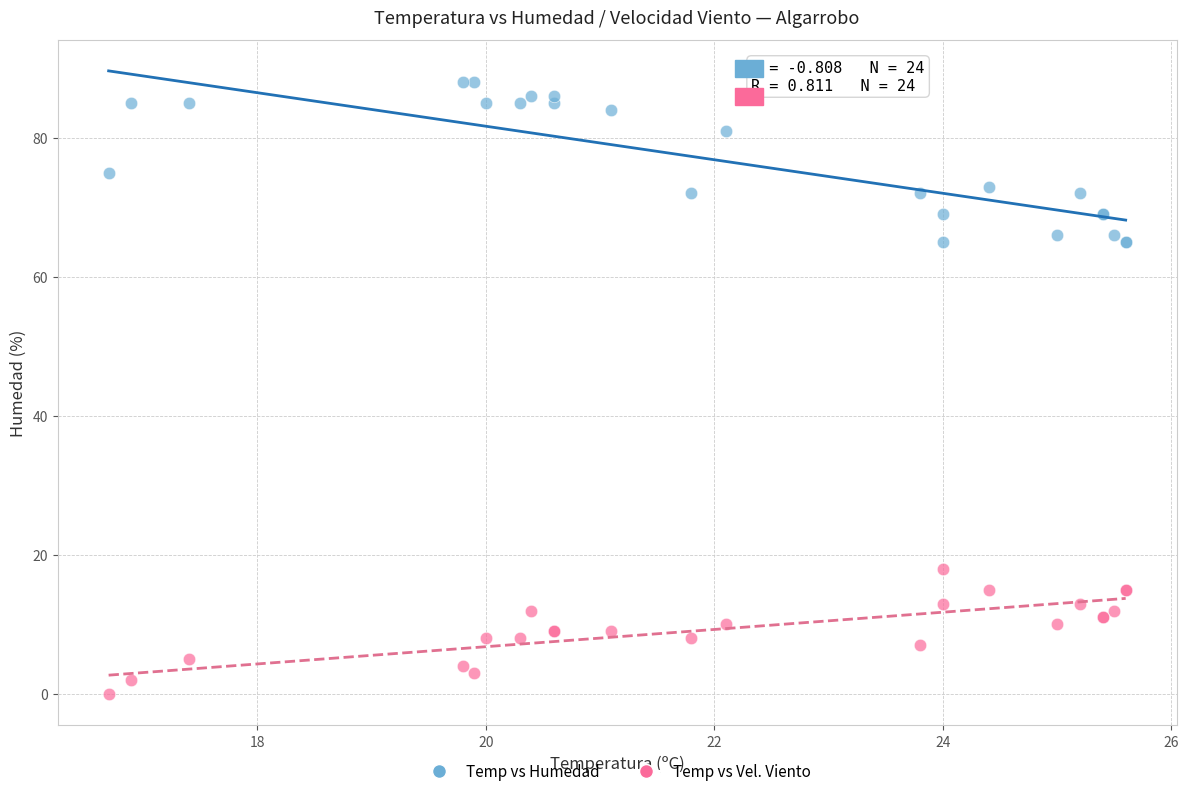

Which series has the largest Y range (max minus min)?

Temp vs Humedad